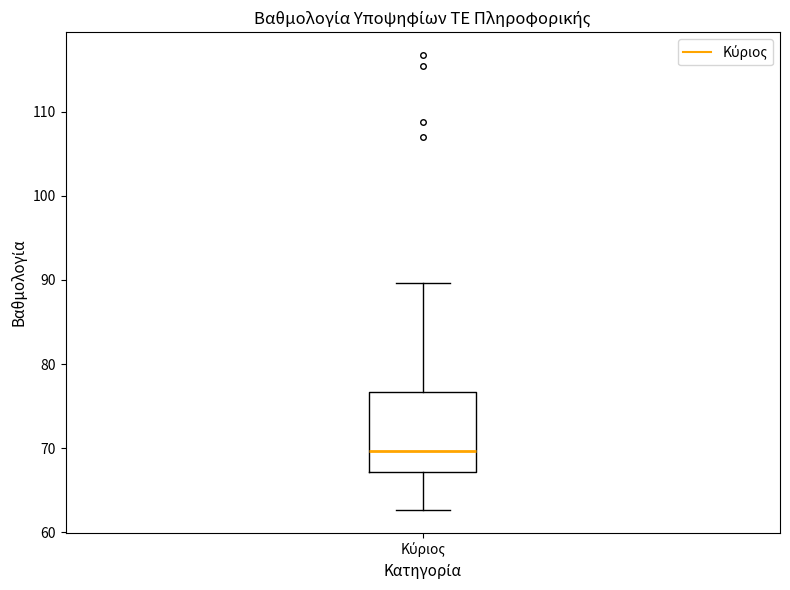

Transcribe this box plot: give where the median line is, the range the box spans, and where the two whiskers end, as read against the y-axis. The values are not printed on the chart, so give them approximately, as read against the axis.

median 70, box 67 to 77, whiskers 63 to 90